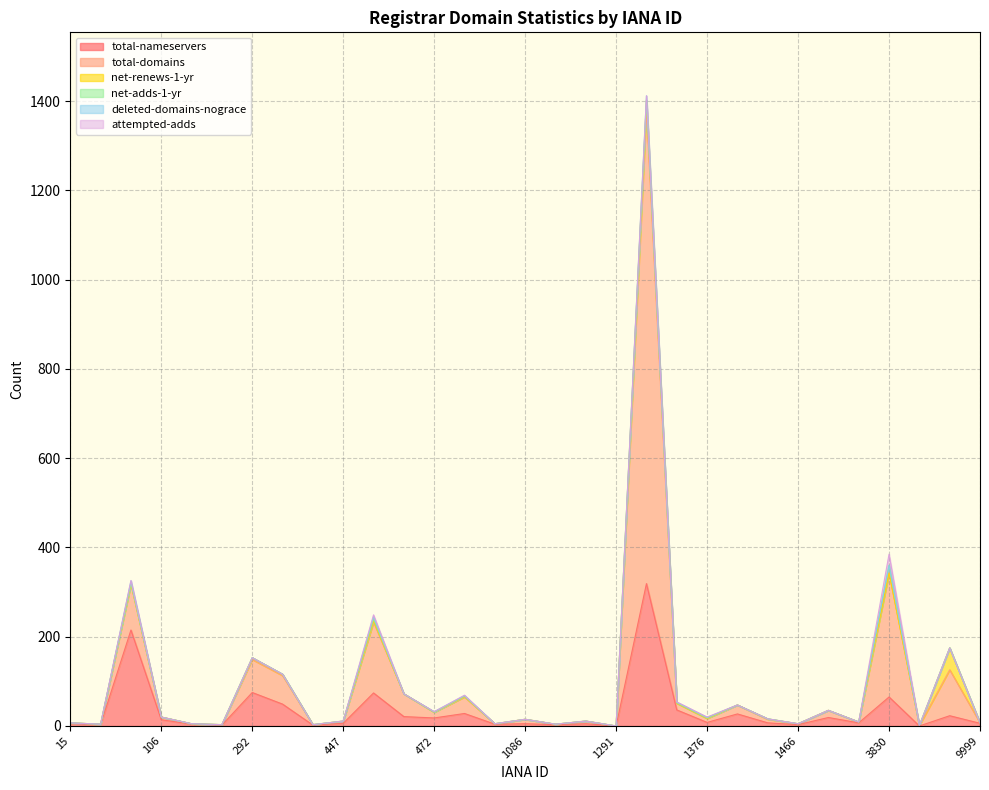

What is the sum of all total-nameservers values?

1053